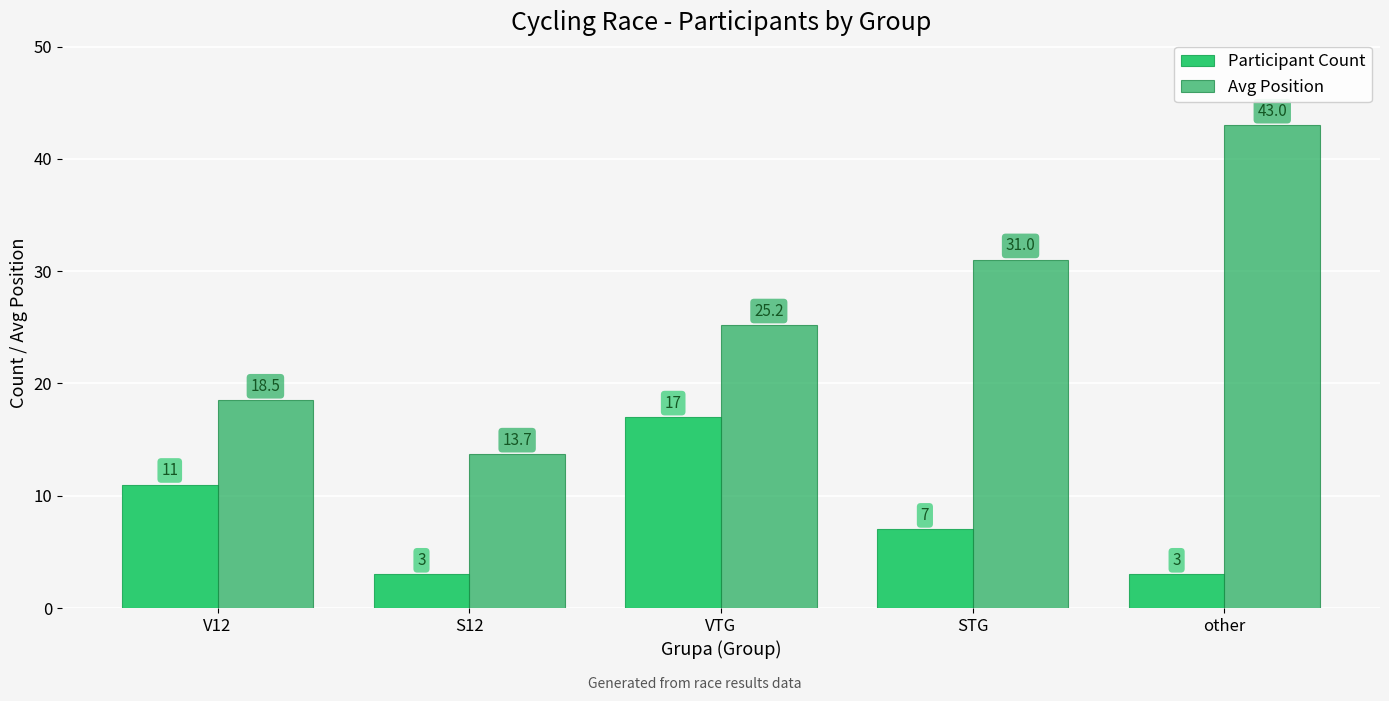

What is the smallest value displayed?

3.0